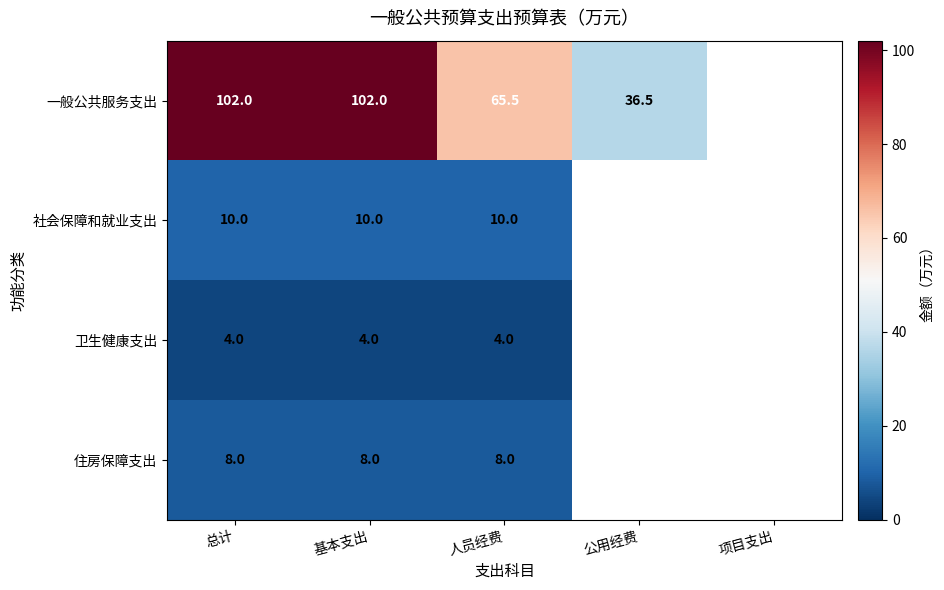

What is the spread (max minus min) of values at 人员经费?

61.5